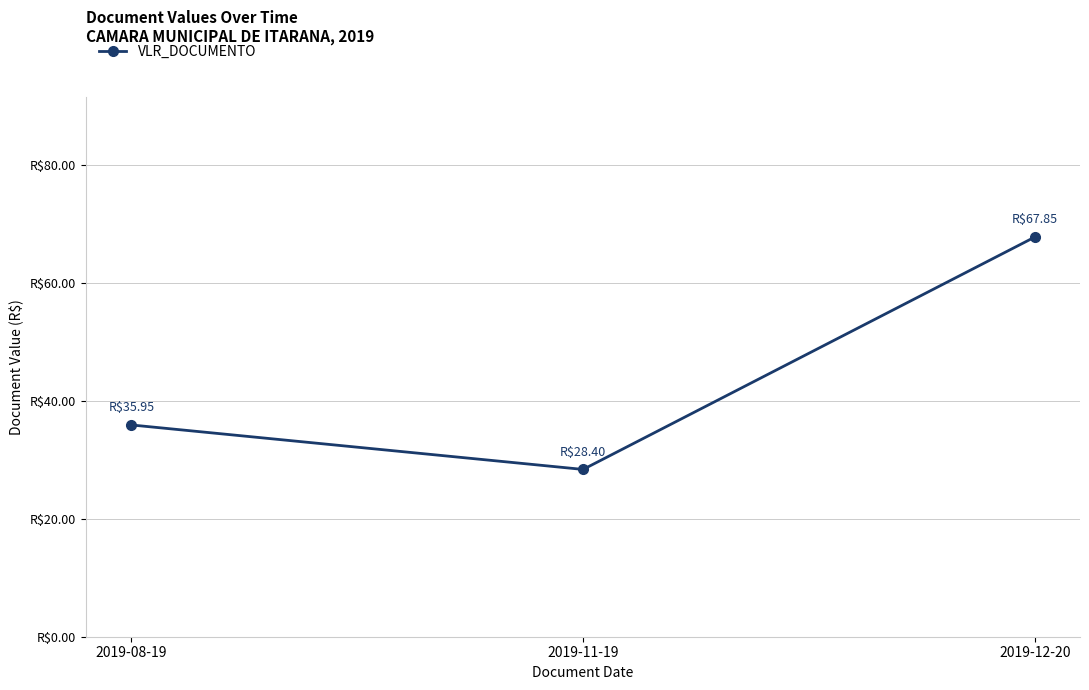

The value at 2019-12-20 is 67.8. True or false?

True